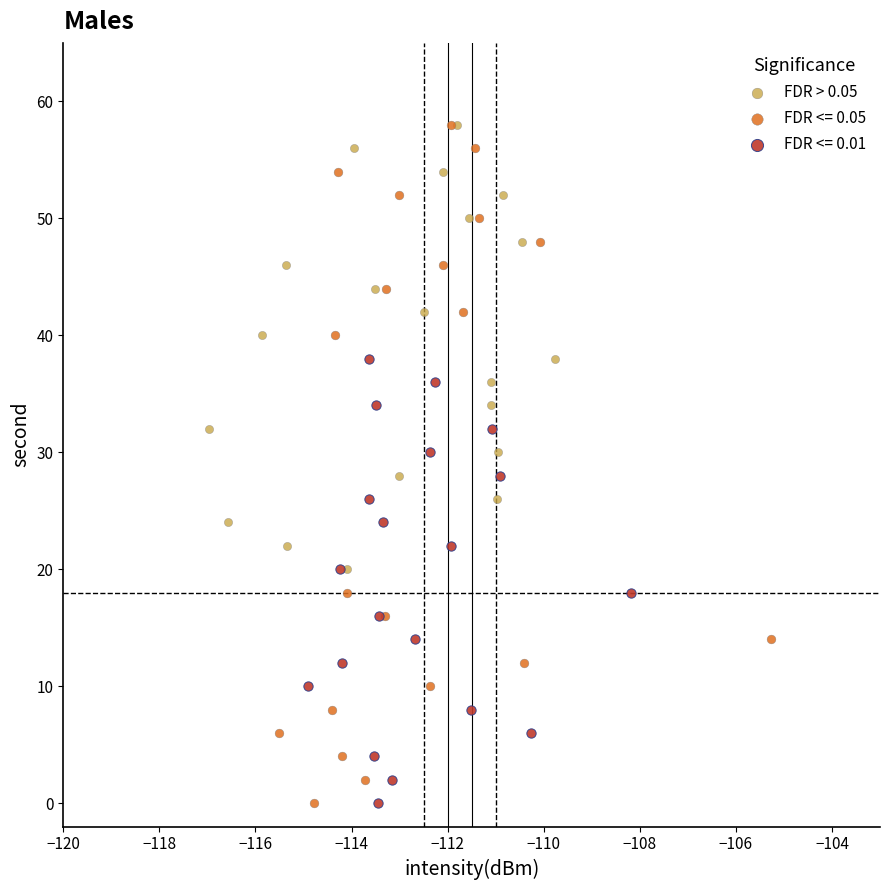

Which series has the widest spread of Y values?

FDR <= 0.05